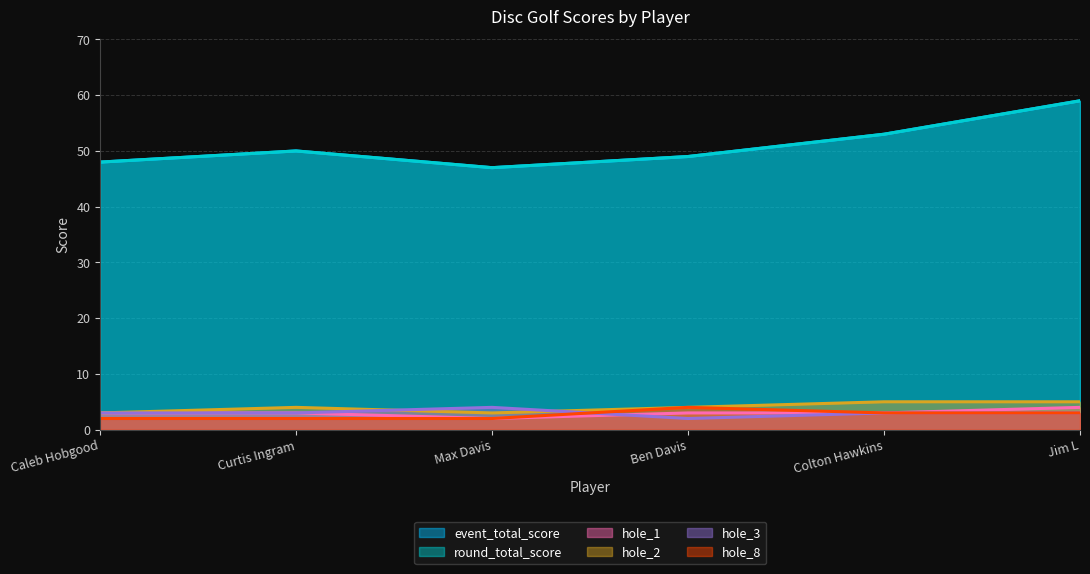

How many data points does each series have?

6